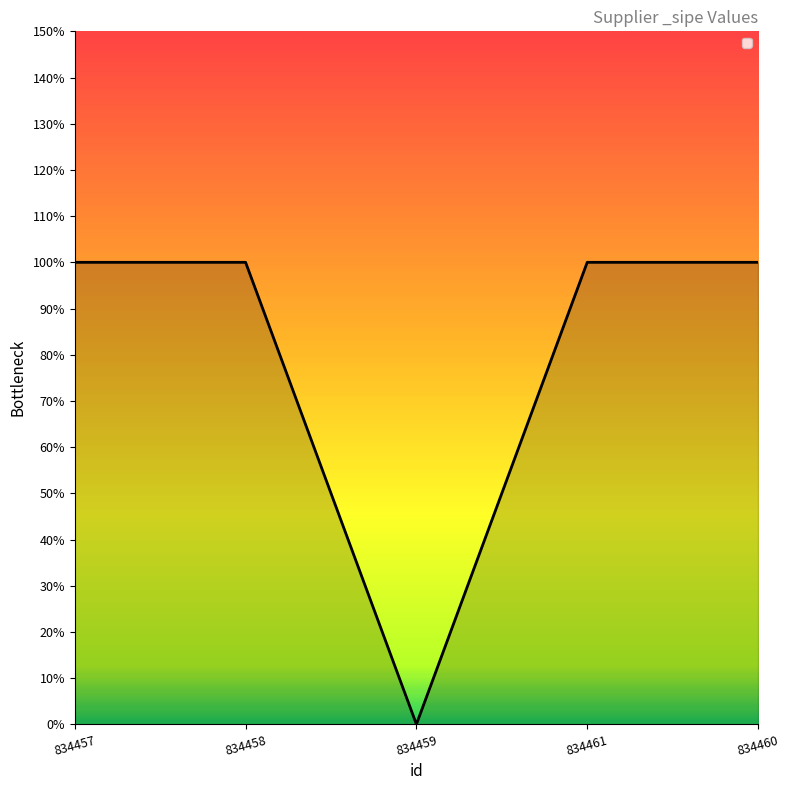

Rank the categories by value from highest to lowest.

834457, 834458, 834461, 834460, 834459